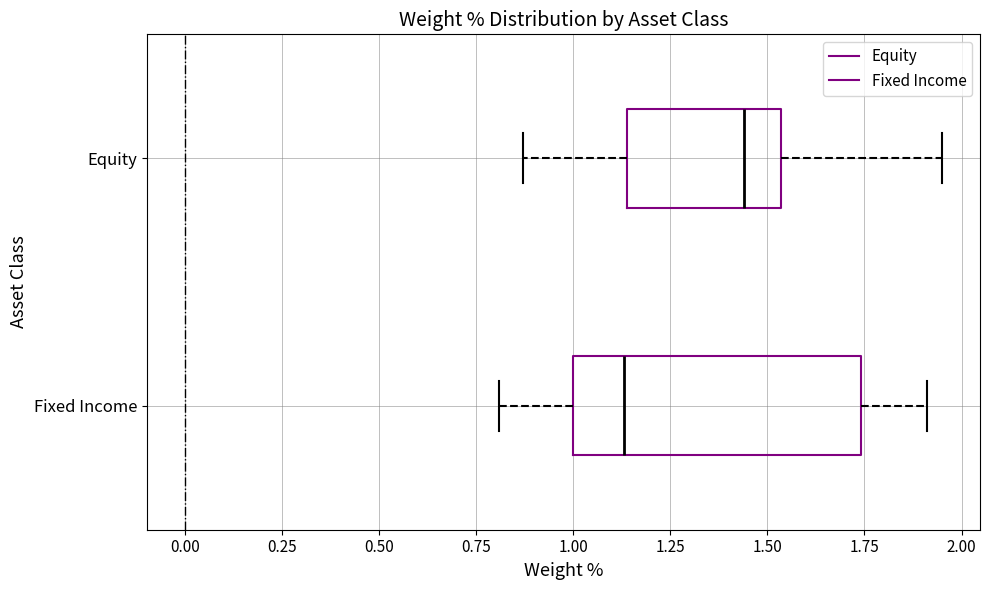

Which box has the furthest to the left median line?

Fixed Income